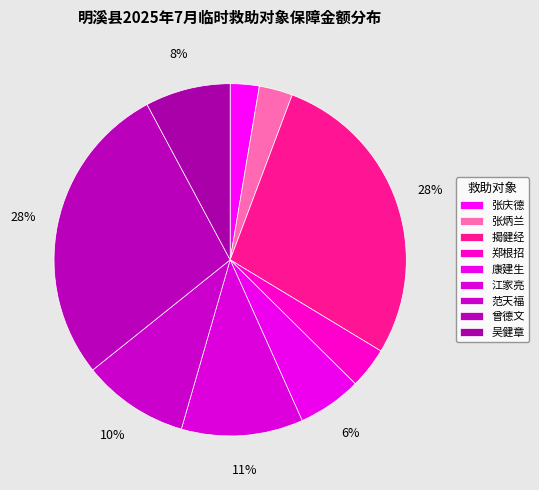

Do 康建生 and 吴健章 together represent more than half of the pie?

No